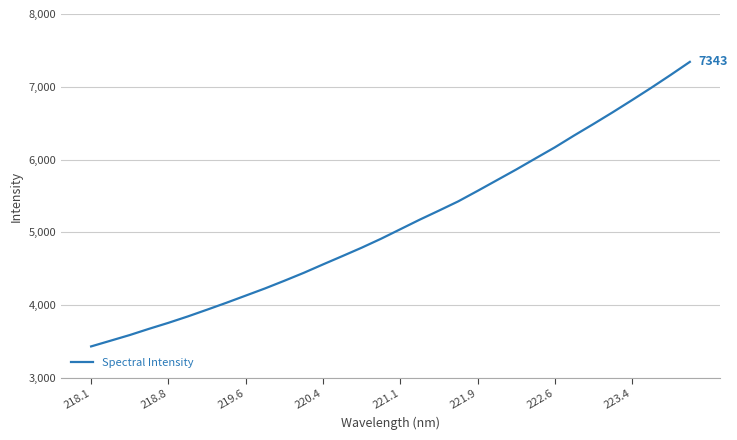

What is the greatest value displayed?

7342.5